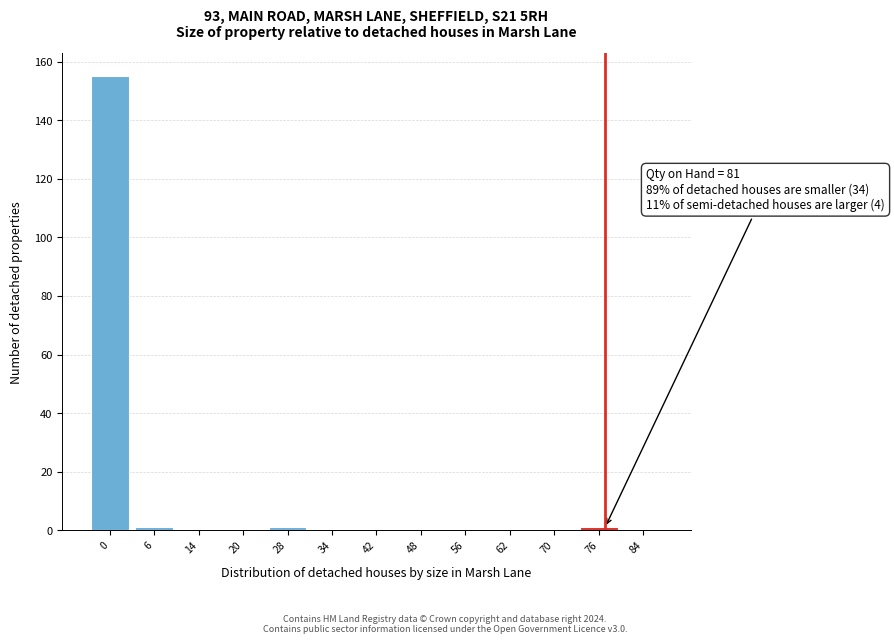

Reading left to right, list all the values displayed in this chart.

0=155	6=1	14=0	20=0	28=1	34=0	42=0	48=0	56=0	62=0	70=0	76=1	84=0